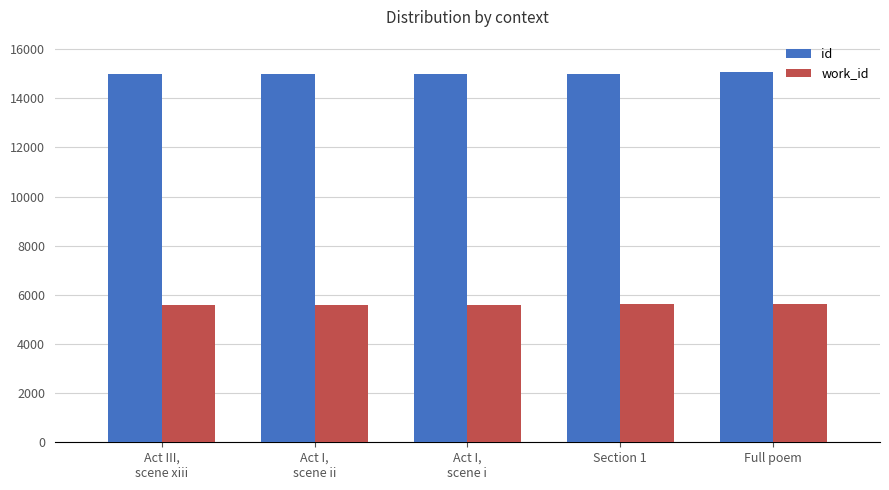

At Full poem, list the series in order from smallest to largest.

work_id, id